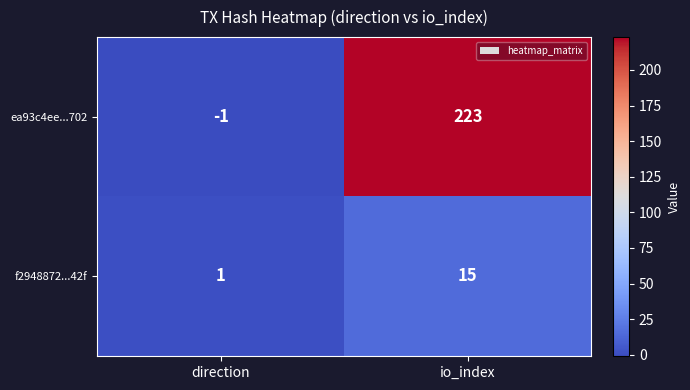

Which series has the widest spread of values?

ea93c4ee...702